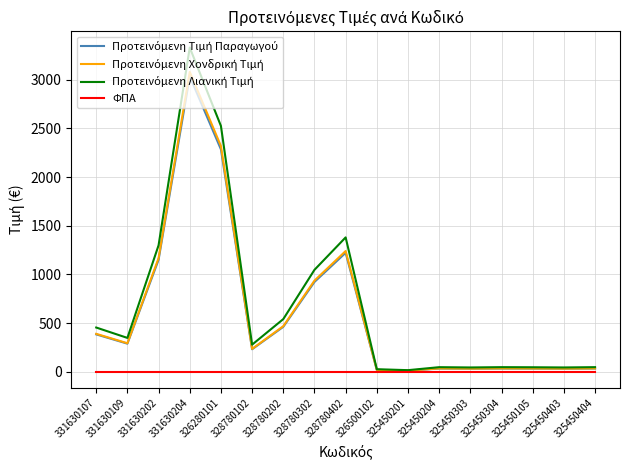

What is the greatest value displayed?

3331.7